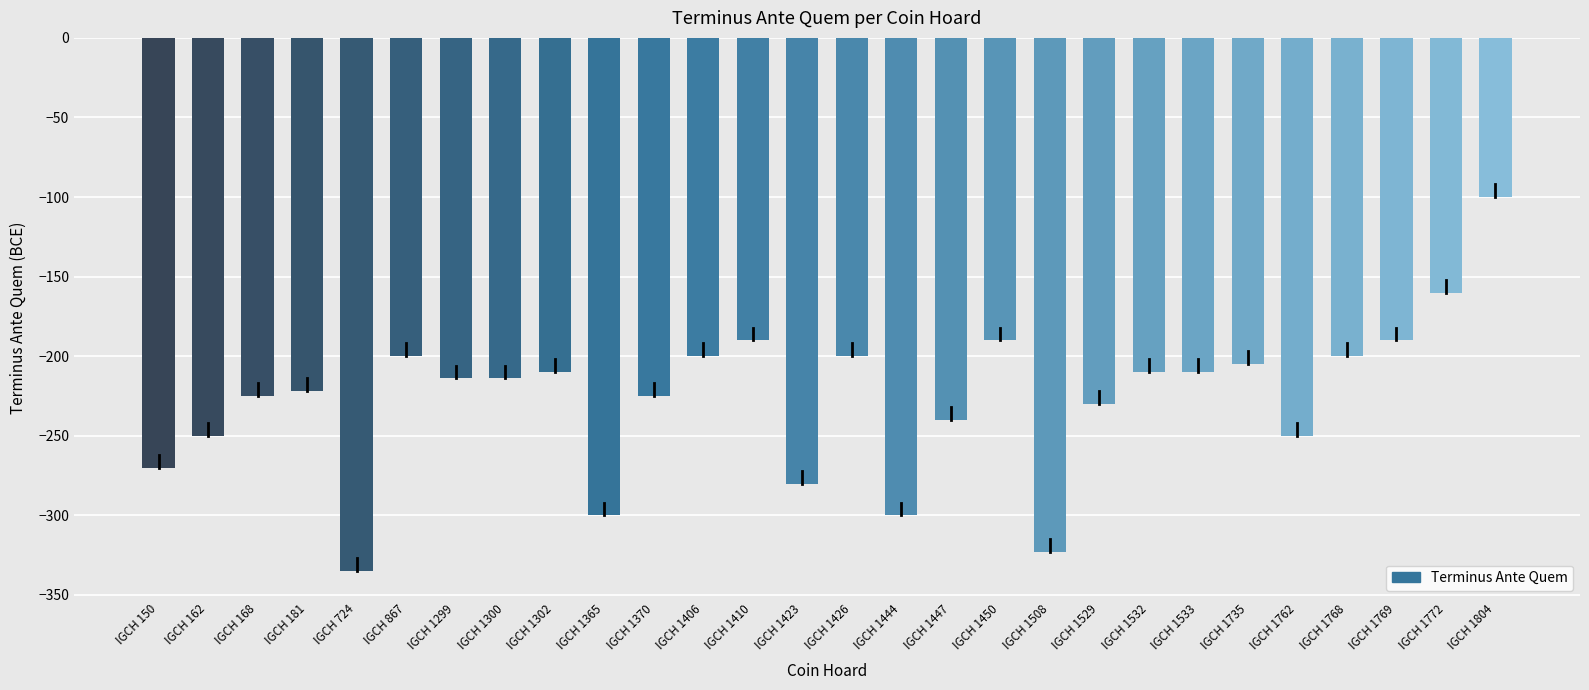

Reading left to right, list all the values displayed in this chart.

-270	-250	-225	-222	-335	-200	-214	-214	-210	-300	-225	-200	-190	-280	-200	-300	-240	-190	-323	-230	-210	-210	-205	-250	-200	-190	-160	-100